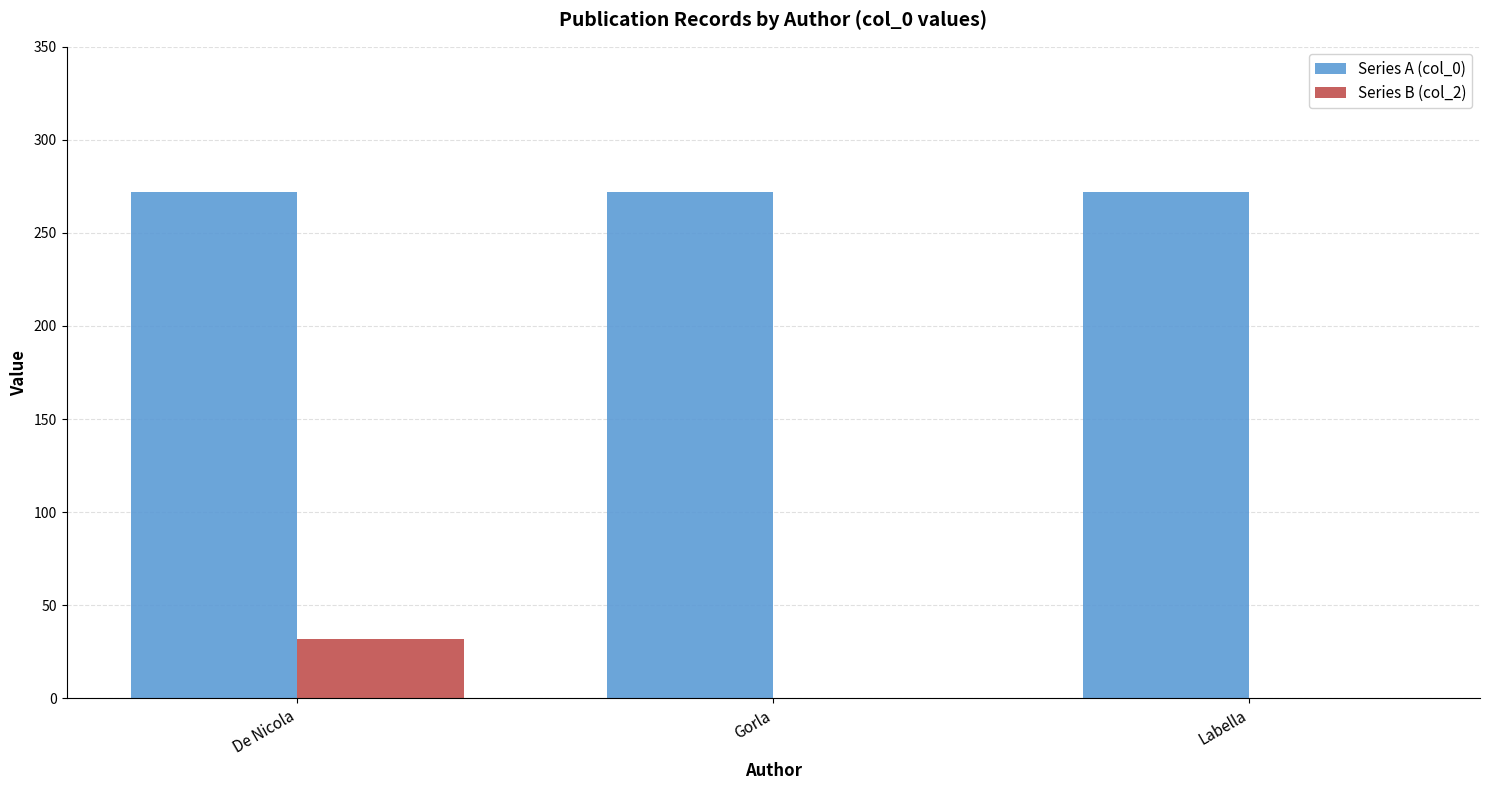

The Series A (col_0) series shows 272 at Gorla. True or false?

True